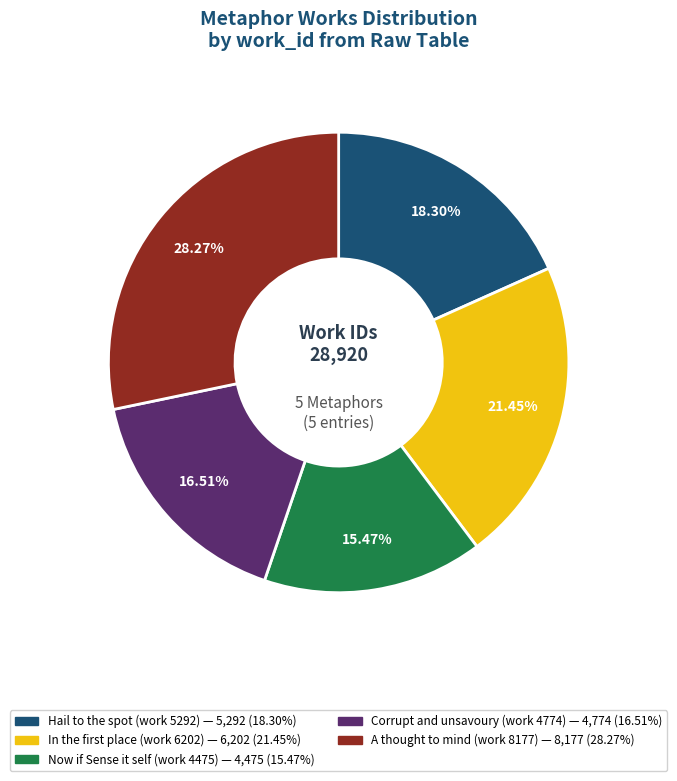

Is there any slice that represents more than half of the pie?

No